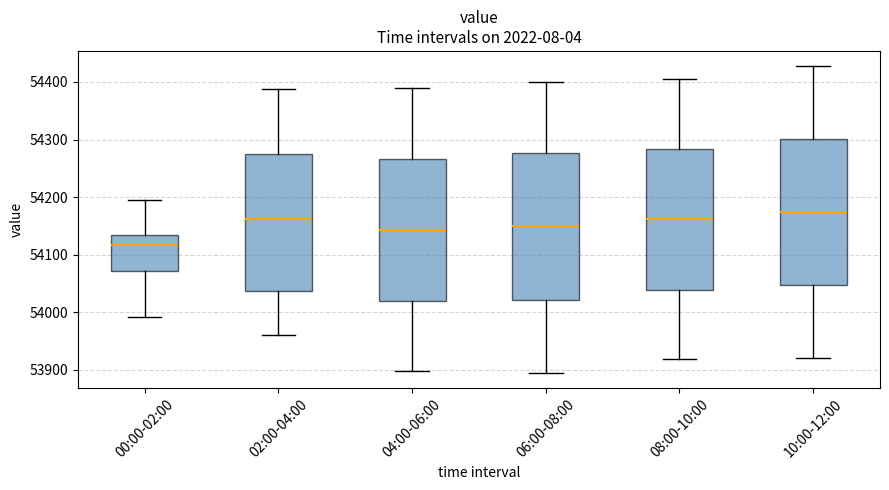

Where does the upper whisker of the box for 08:00-10:00 end on the y-axis? The values are not printed on the chart, so give them approximately, as read against the axis.

54410